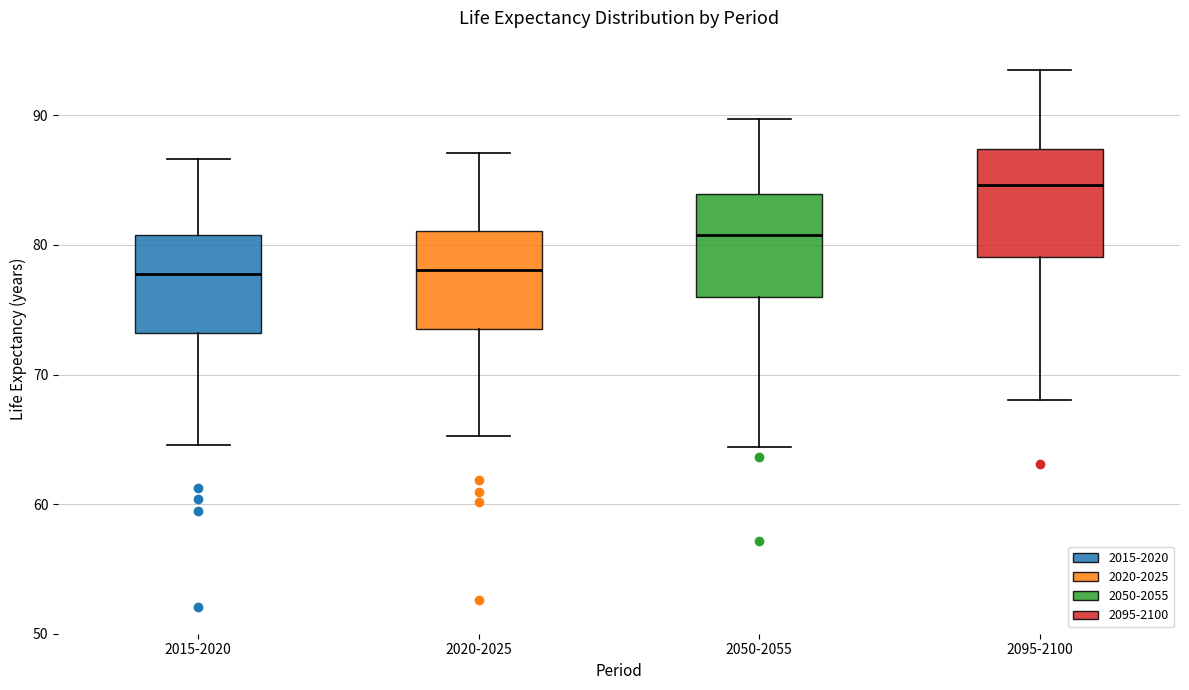

Reading left to right, read every box against the y-axis: the position of its median line, the range the box covers, and the ends of its whiskers. The values are not printed on the chart, so give them approximately, as read against the axis.

2015-2020: median 78, box 73 to 81, whiskers 65 to 87
2020-2025: median 78, box 73 to 81, whiskers 65 to 87
2050-2055: median 81, box 76 to 84, whiskers 64 to 90
2095-2100: median 85, box 79 to 87, whiskers 68 to 93